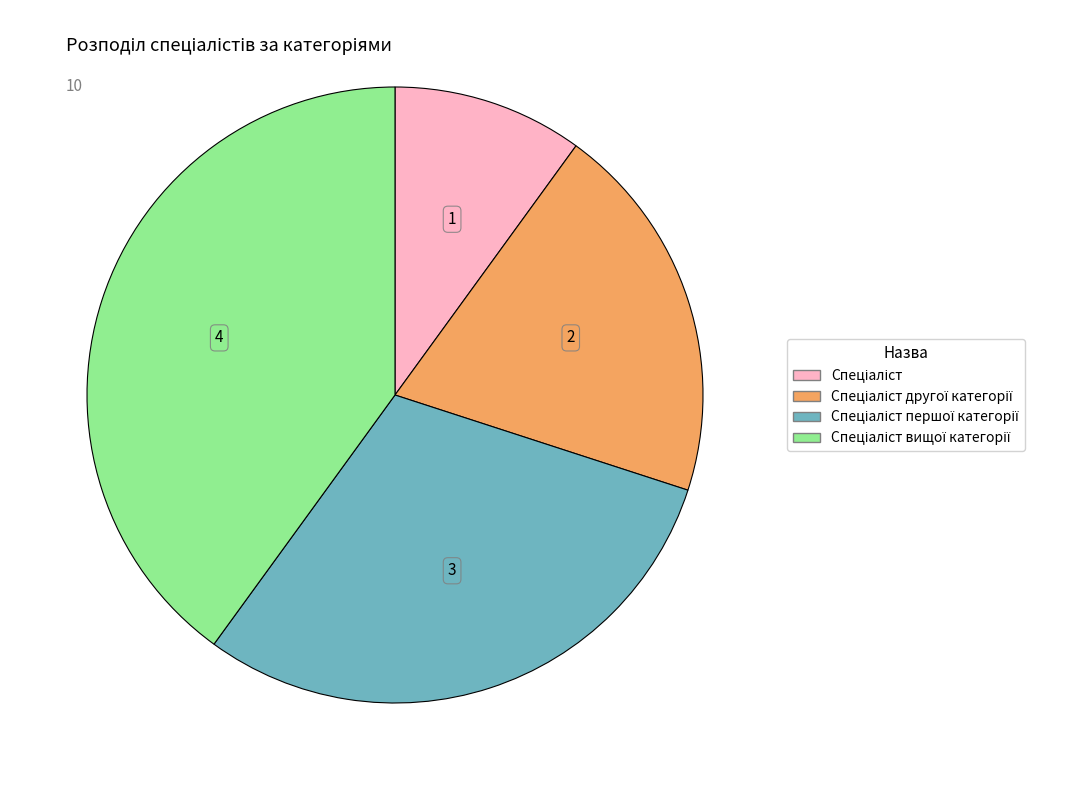

Is there a majority slice in this chart?

No